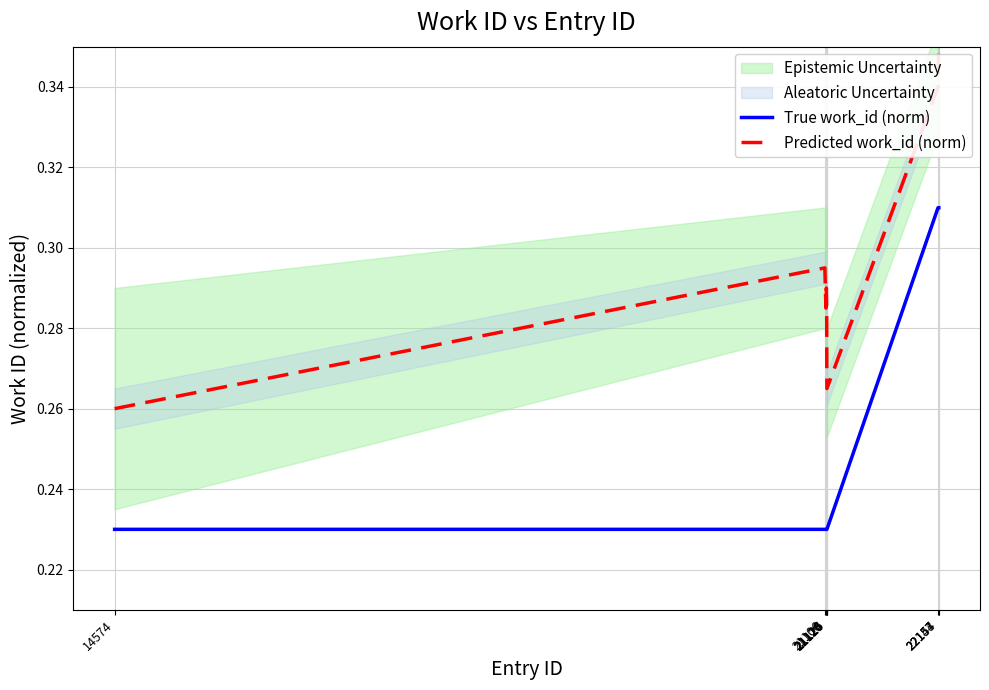

True or false: True work_id (norm) and Predicted work_id (norm) intersect in this chart.

False